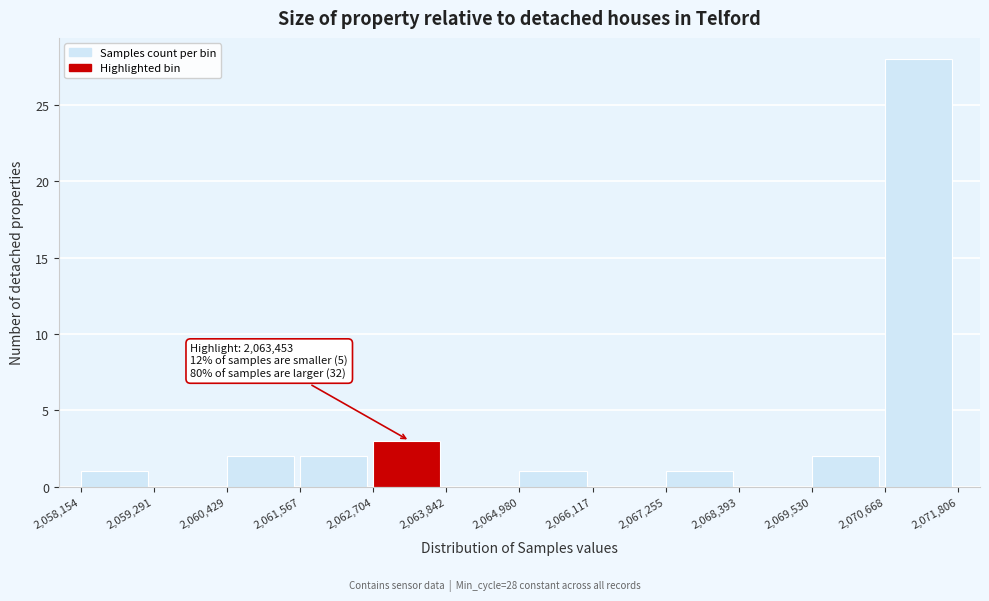

Which range on the x-axis has the tallest bar?

2,070,668 to 2,071,806